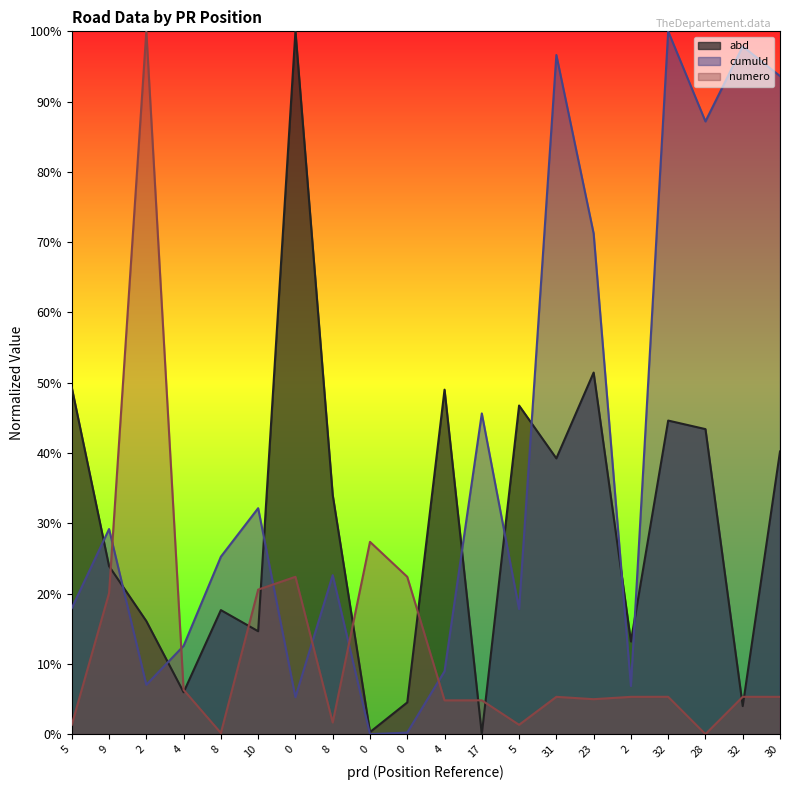

The value of cumuld at 30 is 1.3. True or false?

False